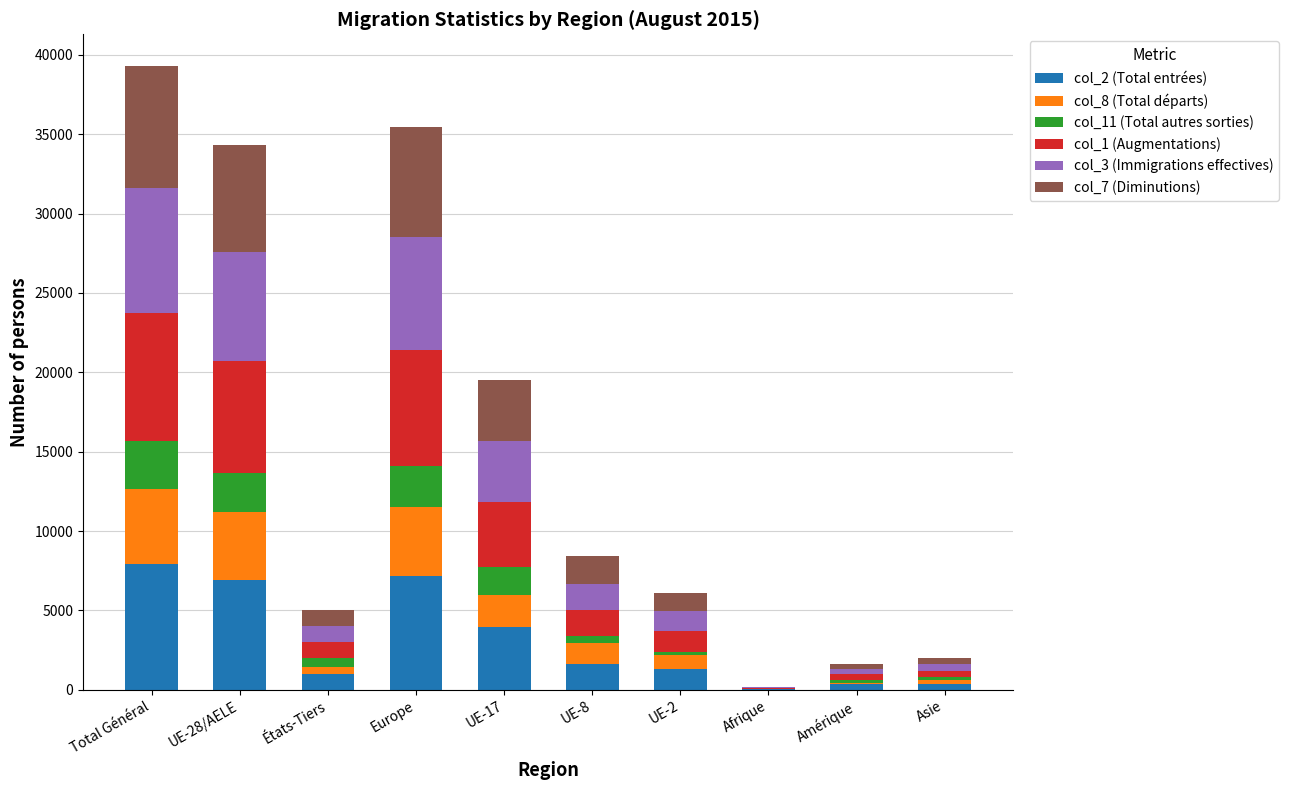

What is the label of the 10th bar from the left?

Asie